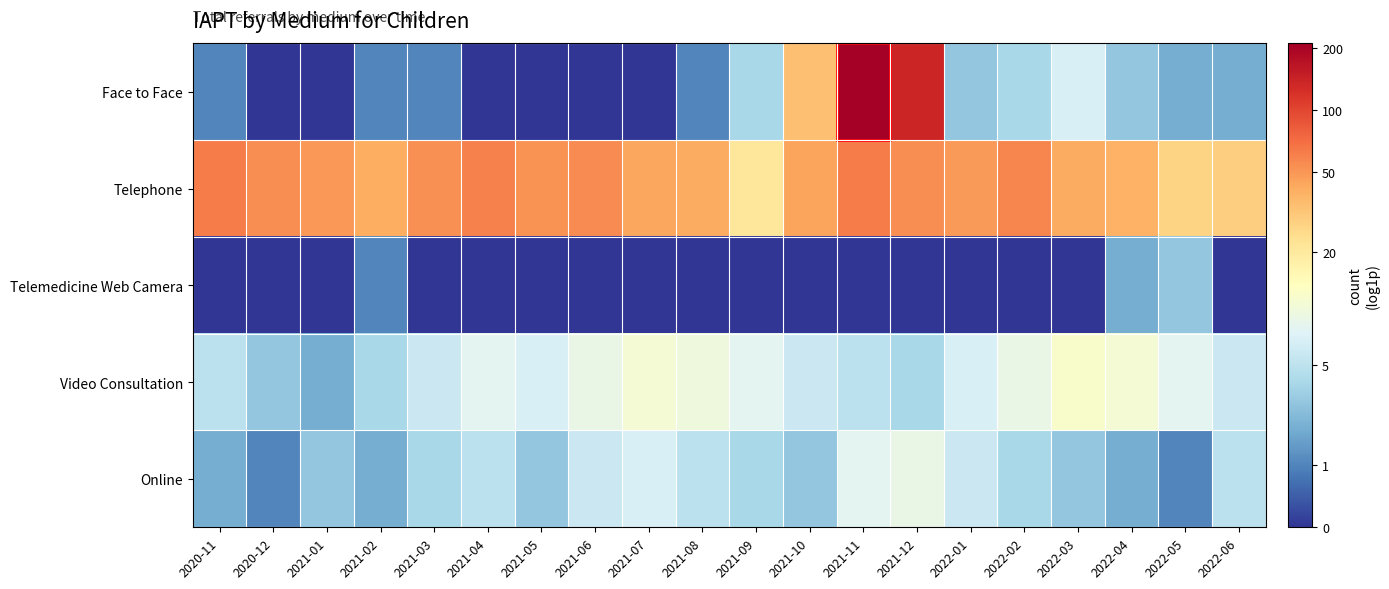

At which category is the sum across all series the highest?

2021-11